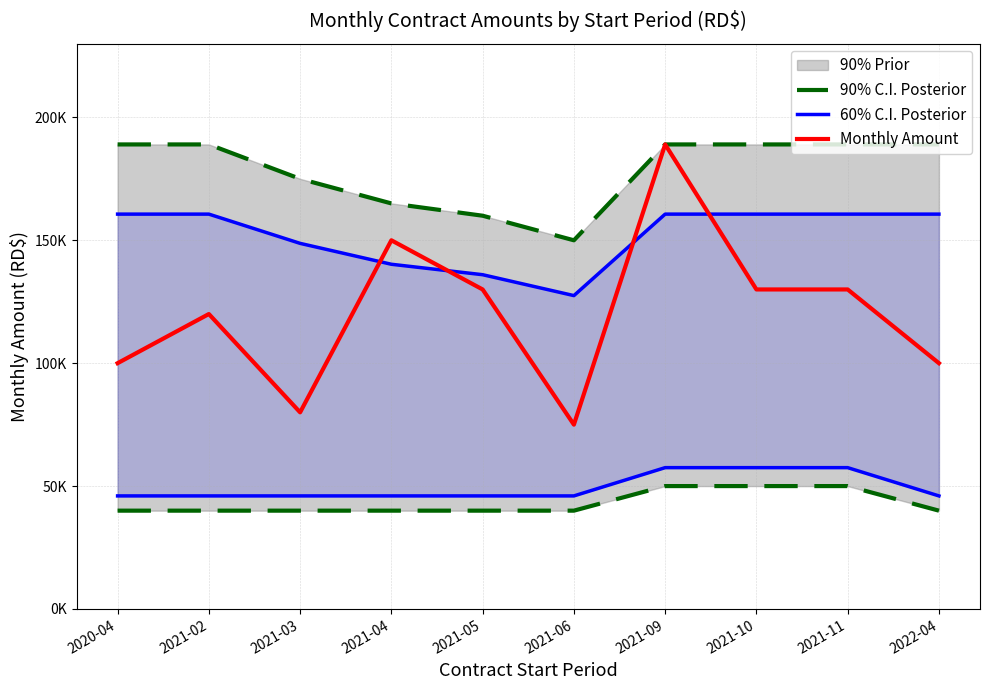

Does the chart have visible grid lines?

Yes